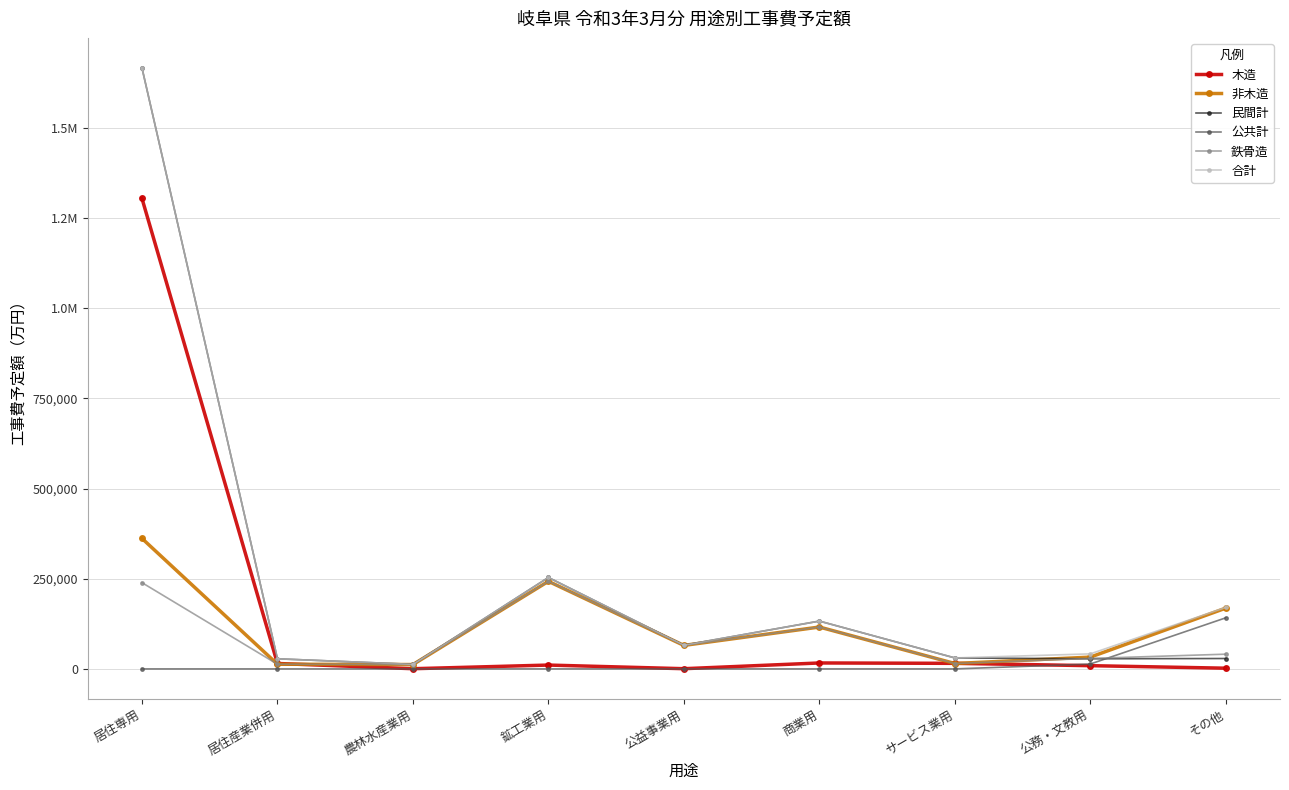

What position from the left is 公益事業用?

5